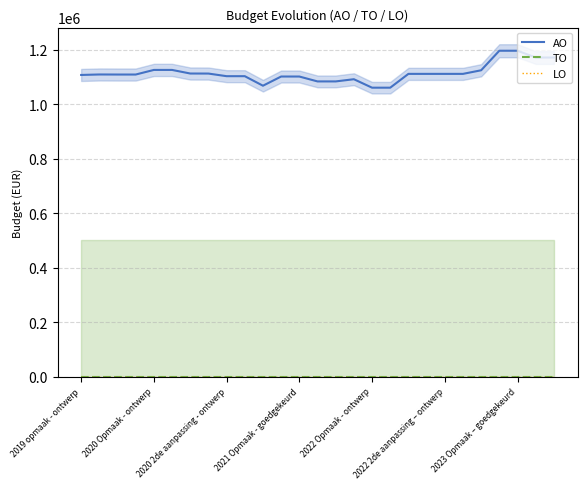

True or false: AO and LO cross at least once.

False